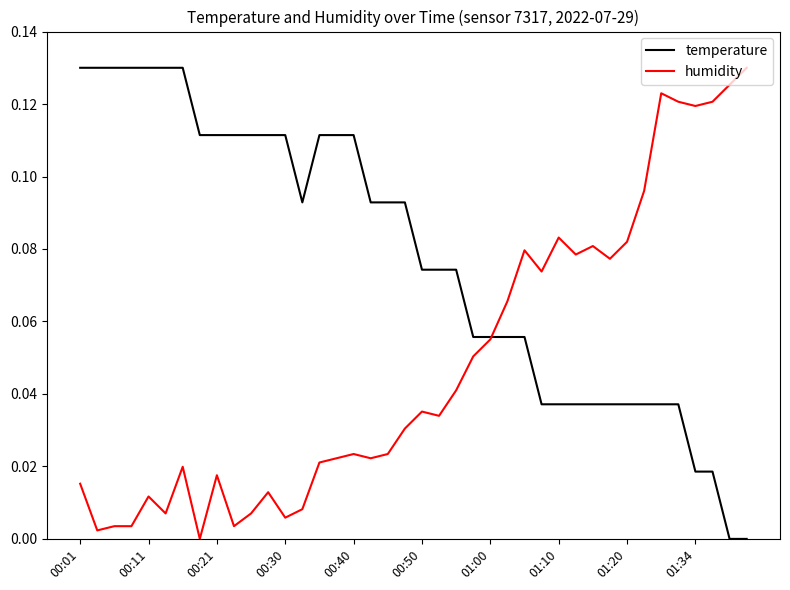

Which series has the largest total across all categories?

temperature